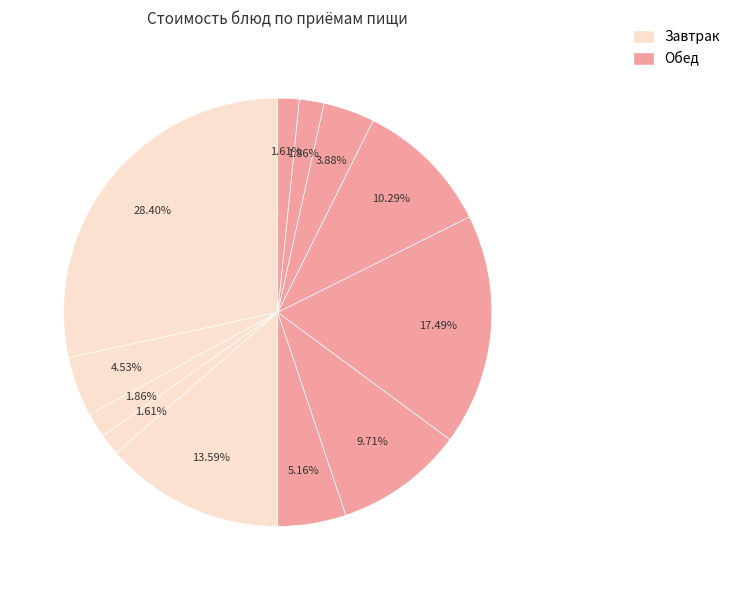

Count the number of slices in the pie.

12